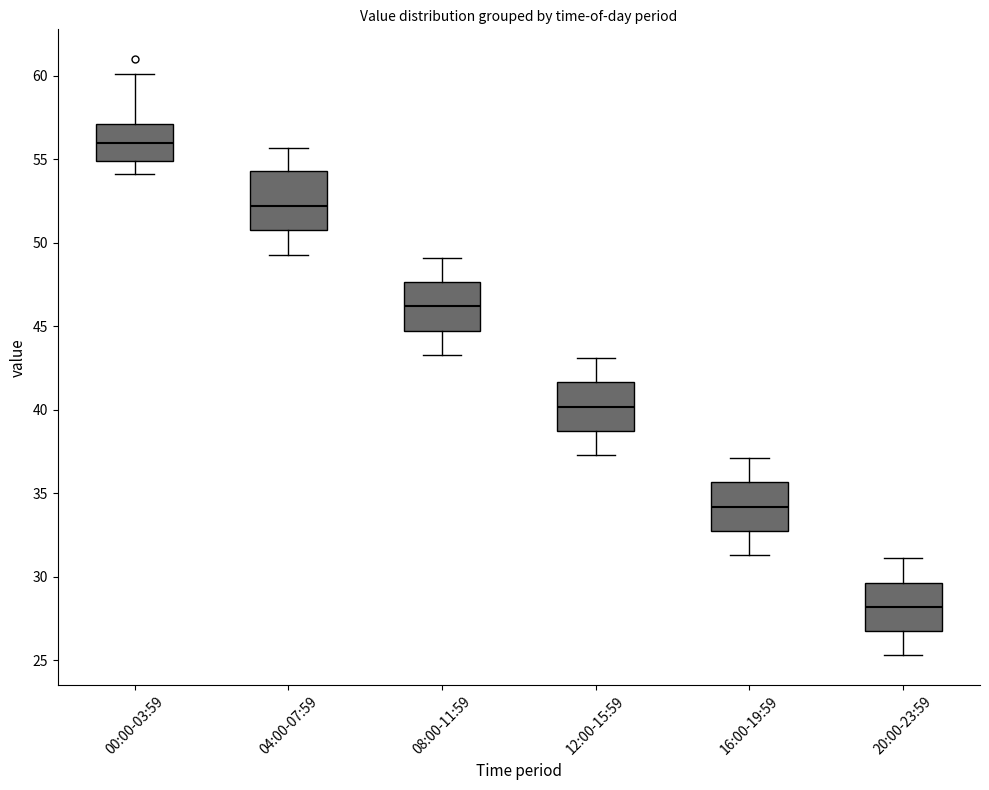

Which box is the tallest, from its lower edge to its upper edge?

04:00-07:59